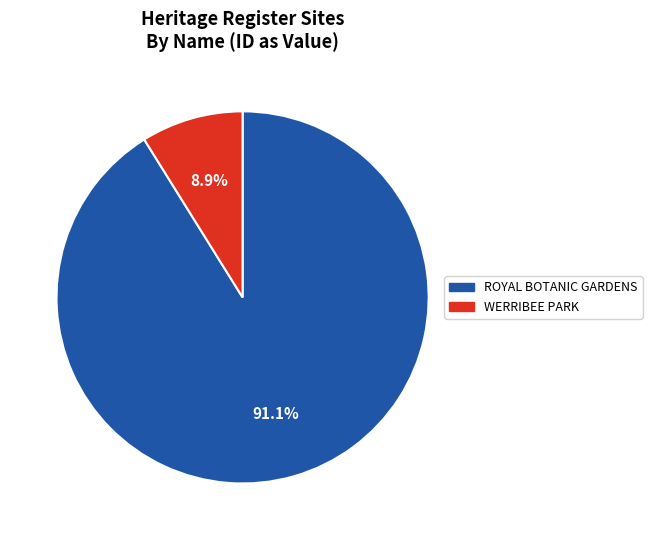

Which category has the smallest portion of the pie?

WERRIBEE PARK